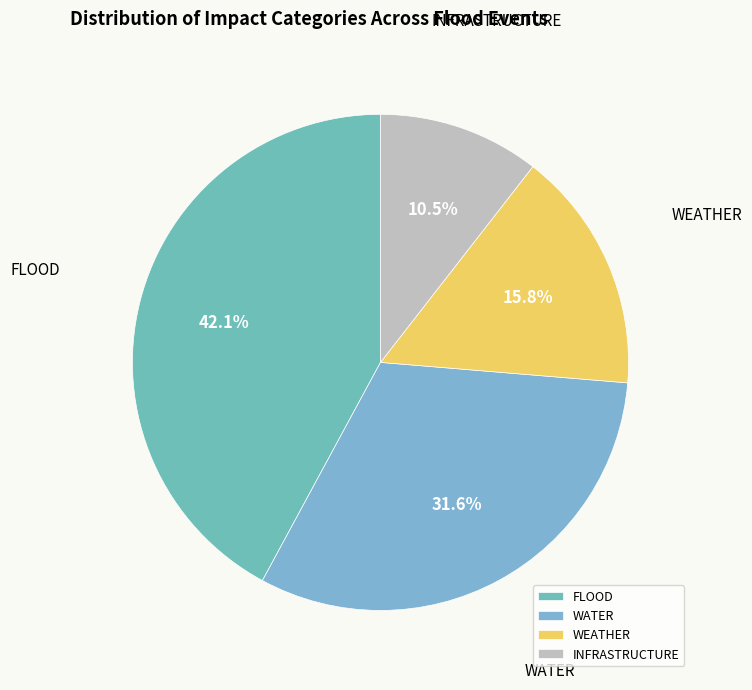

Which has a higher value, WEATHER or FLOOD?

FLOOD